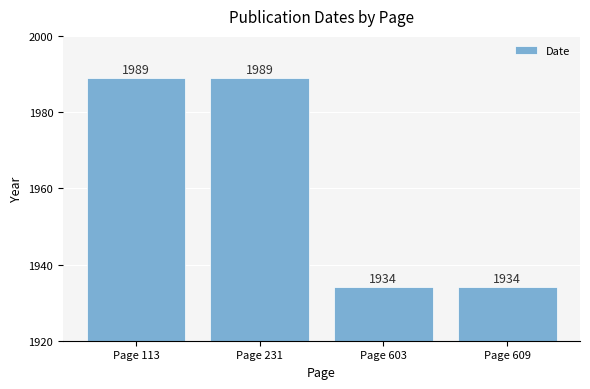

What is the difference between the maximum and second lowest values?

55